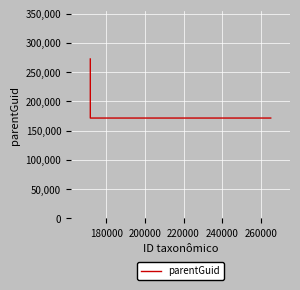

What is the greatest value displayed?

272555